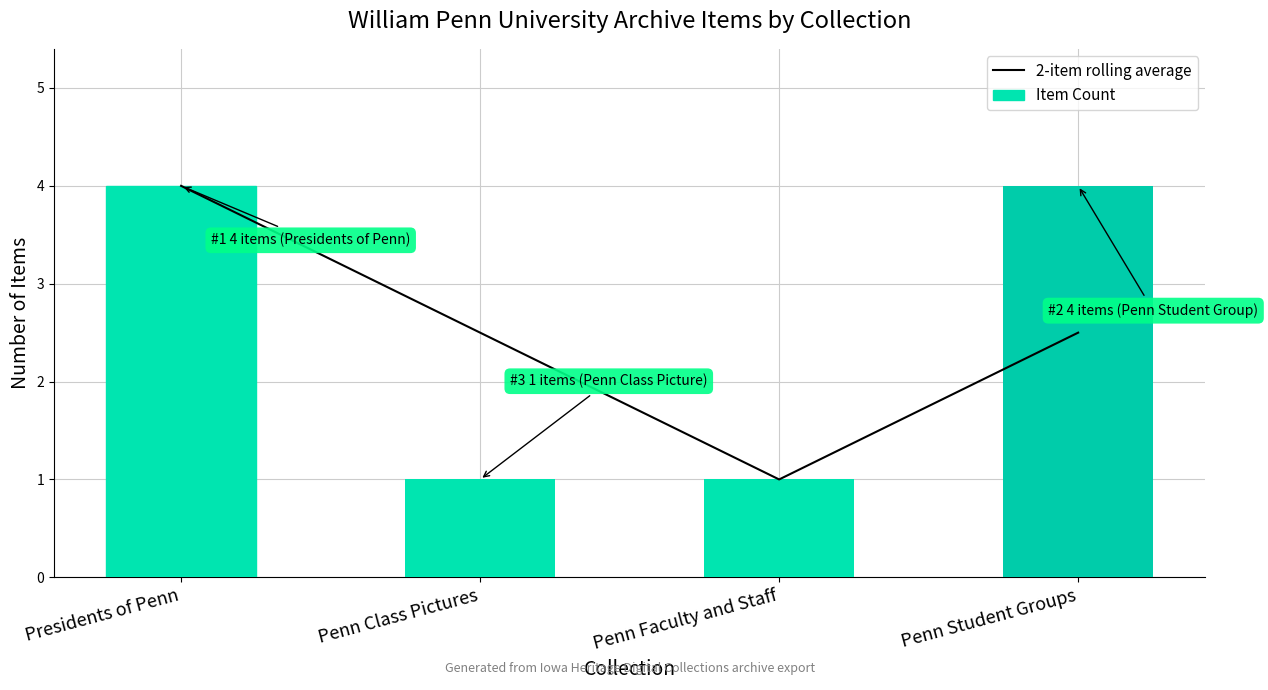

Between Presidents of Penn and Penn Class Pictures, which is larger?

Presidents of Penn